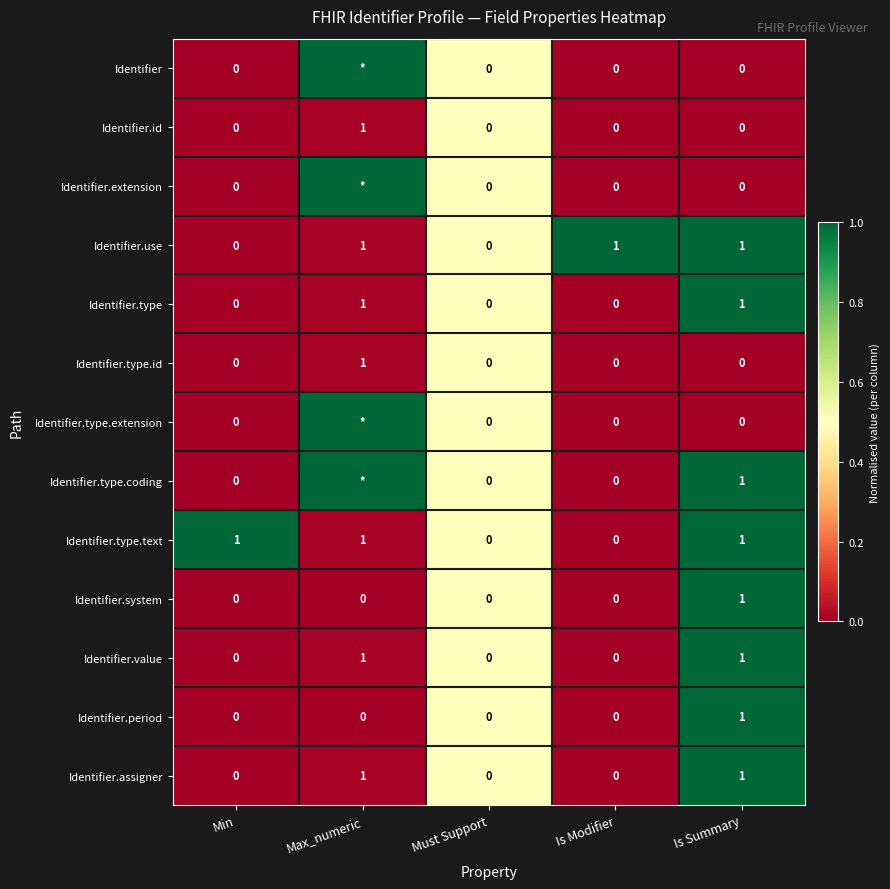

Is it true that Identifier.use equals 1 at Is Modifier?

True